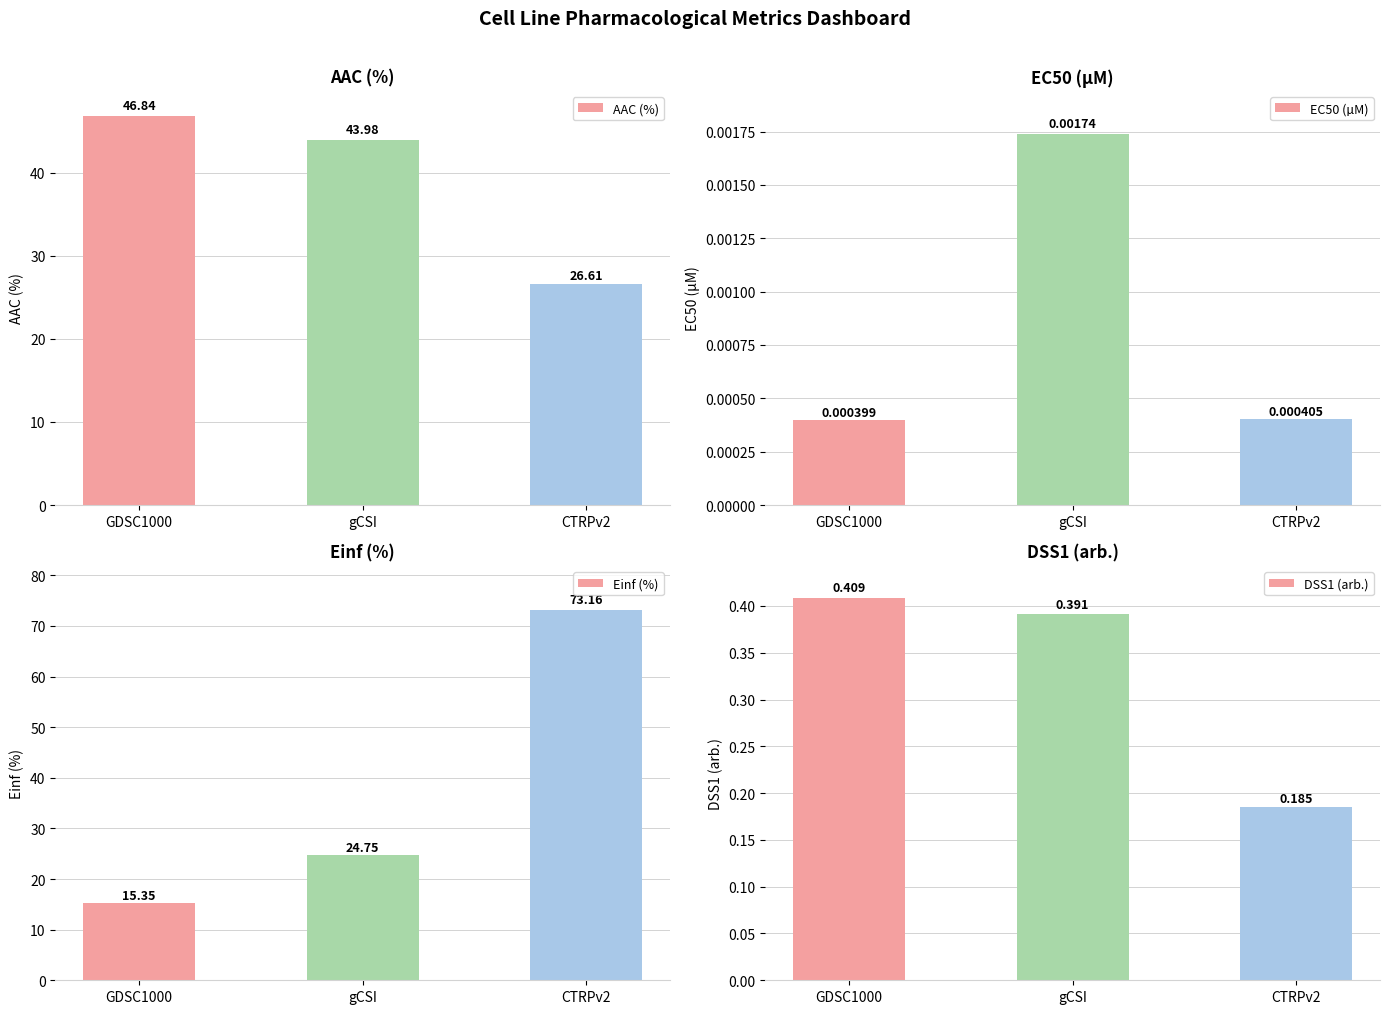

Where is EC50 (µM) nearest to the value 0?

GDSC1000